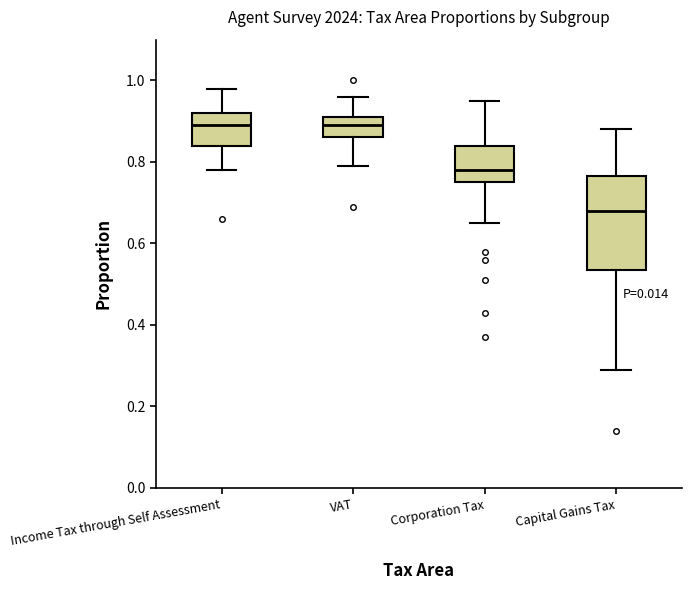

Where is the lower edge of the box for Capital Gains Tax on the y-axis? The values are not printed on the chart, so give them approximately, as read against the axis.

0.54